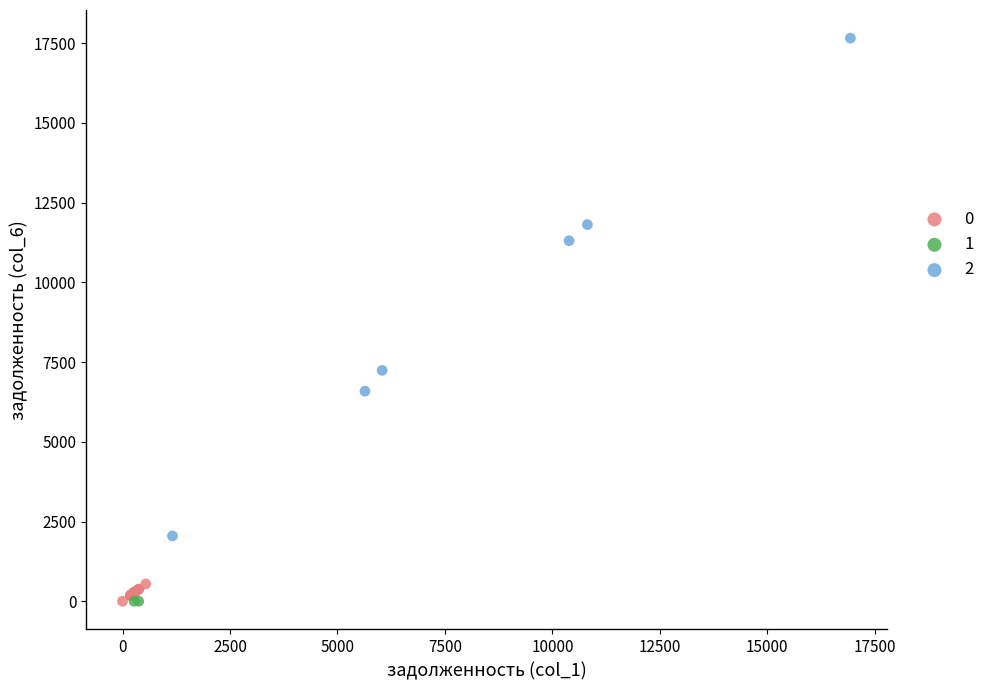

Which series reaches the maximum Y coordinate?

2